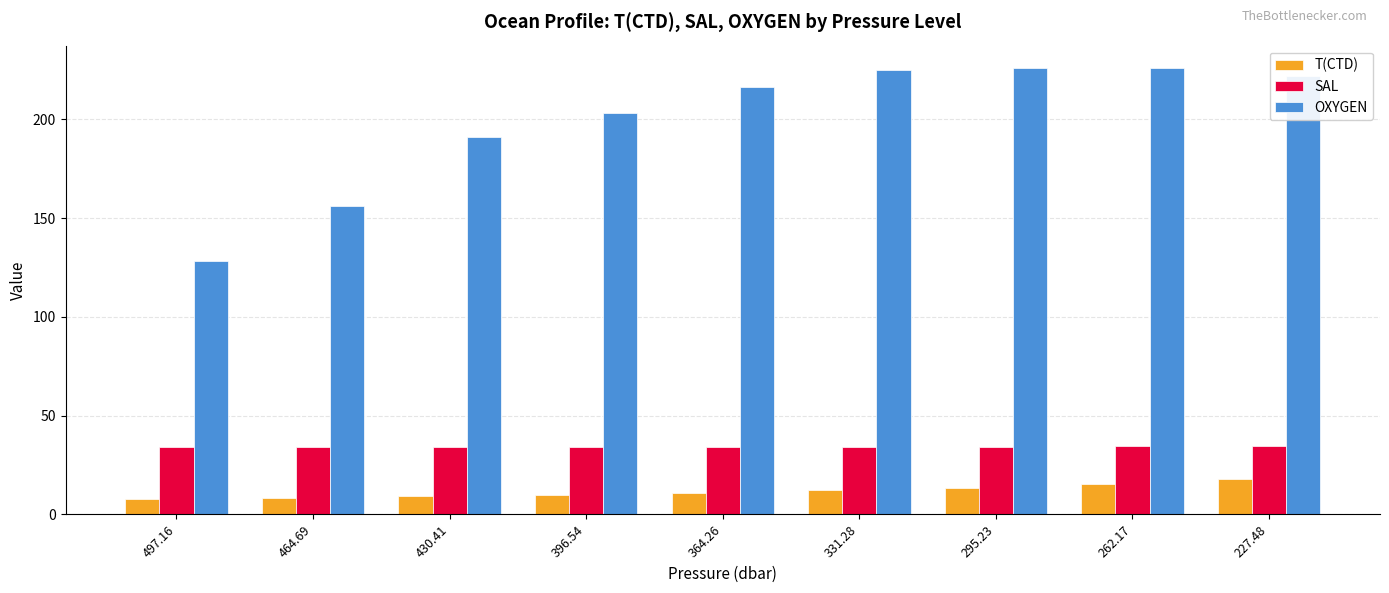

What is the total value across all series at 497.16?

170.3